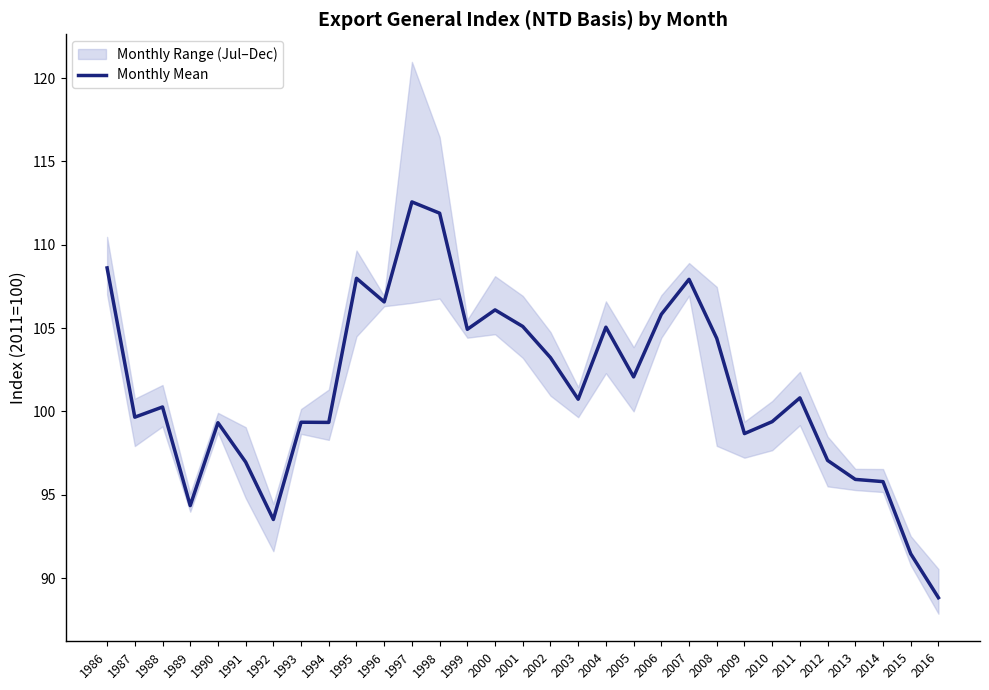

Rank the categories by value from highest to lowest.

1997, 1998, 1986, 1995, 2007, 1996, 2000, 2006, 2001, 2004, 1999, 2008, 2002, 2005, 2011, 2003, 1988, 1987, 2010, 1993, 1994, 1990, 2009, 2012, 1991, 2013, 2014, 1989, 1992, 2015, 2016